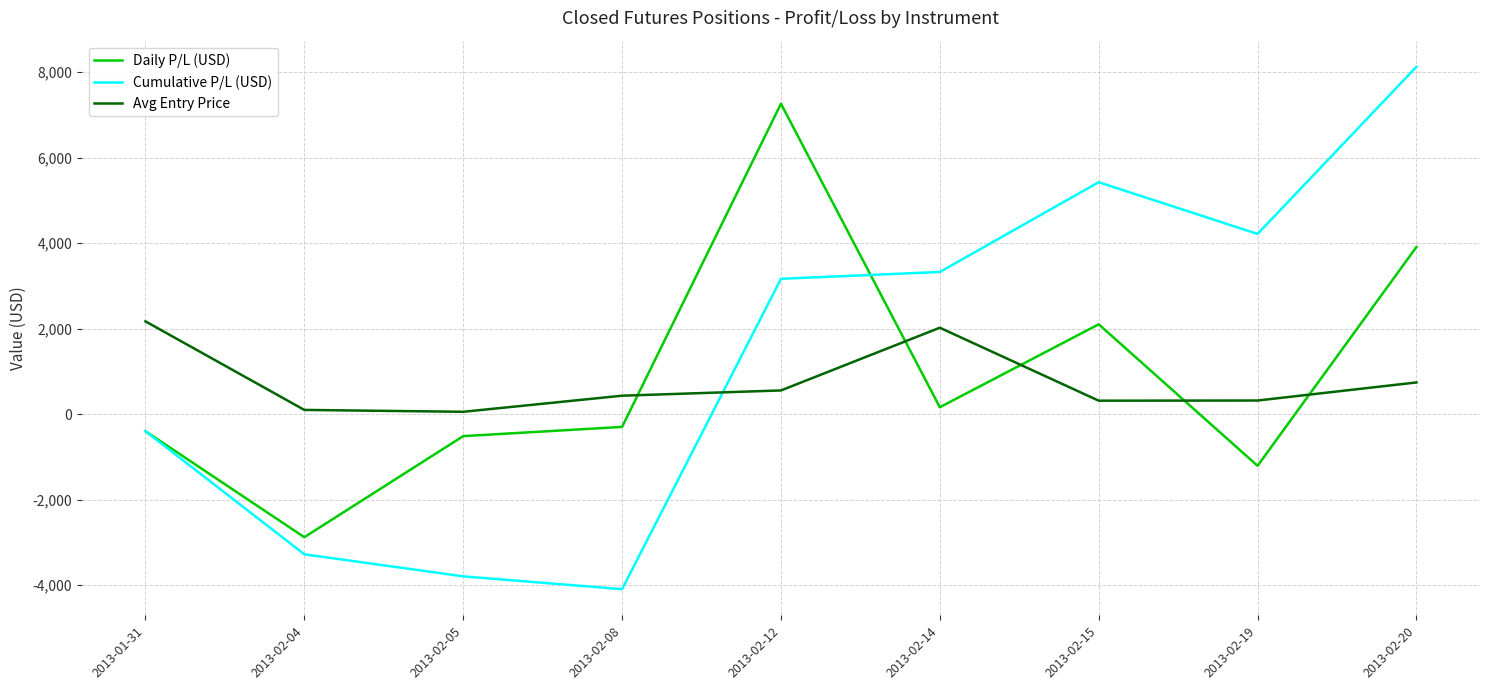

What is the difference between the highest and lowest values at 2013-02-20?

7383.9